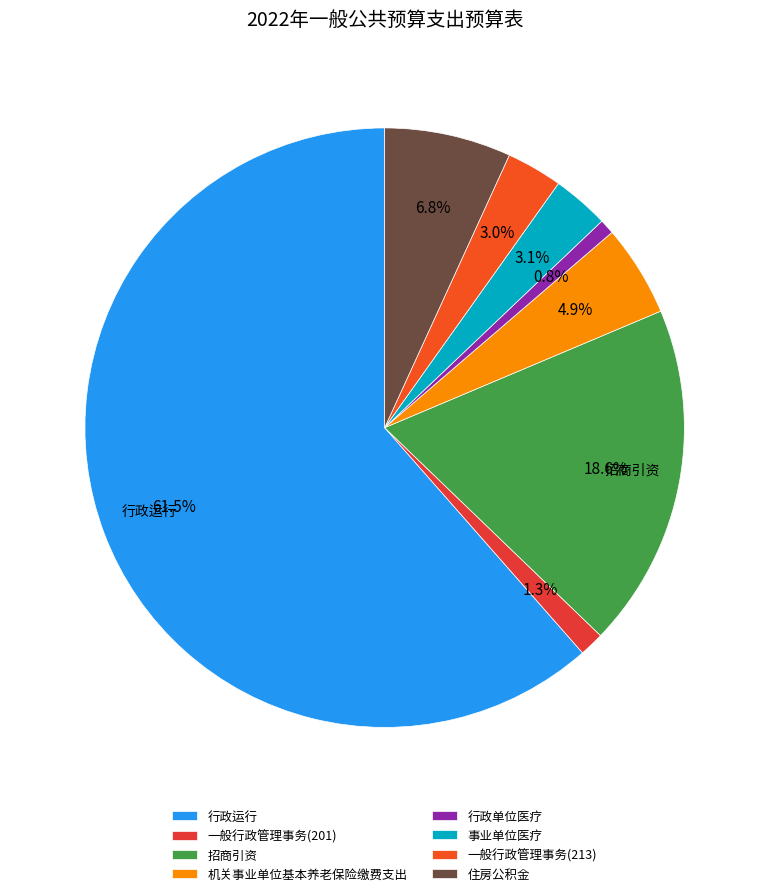

Which category has the smallest portion of the pie?

行政单位医疗